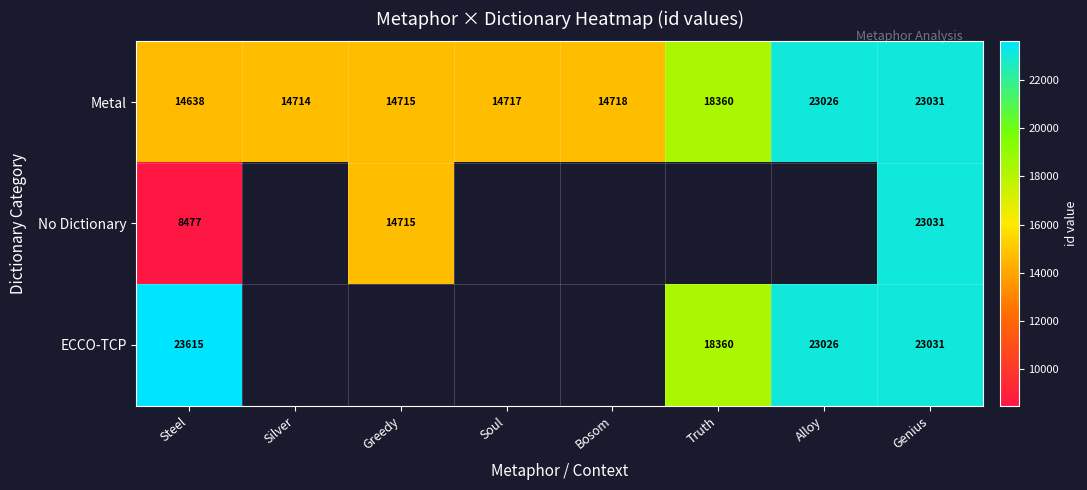

At how many categories does at least one series exceed 20462?

3